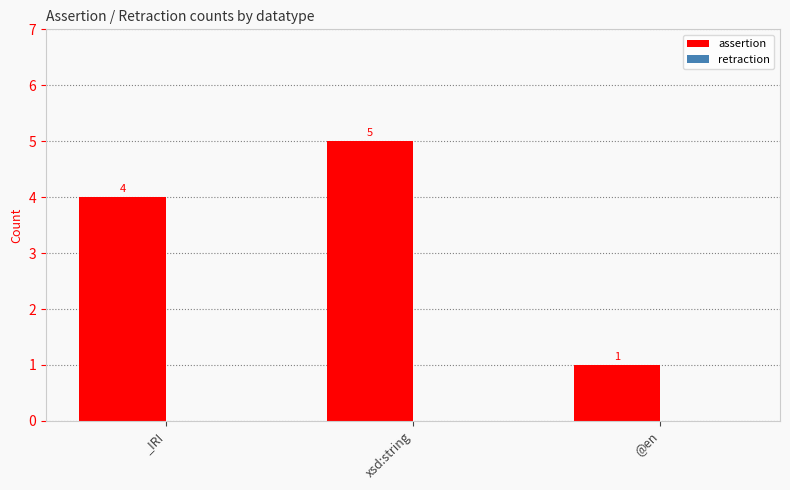

The value at _IRI is 1. True or false?

False